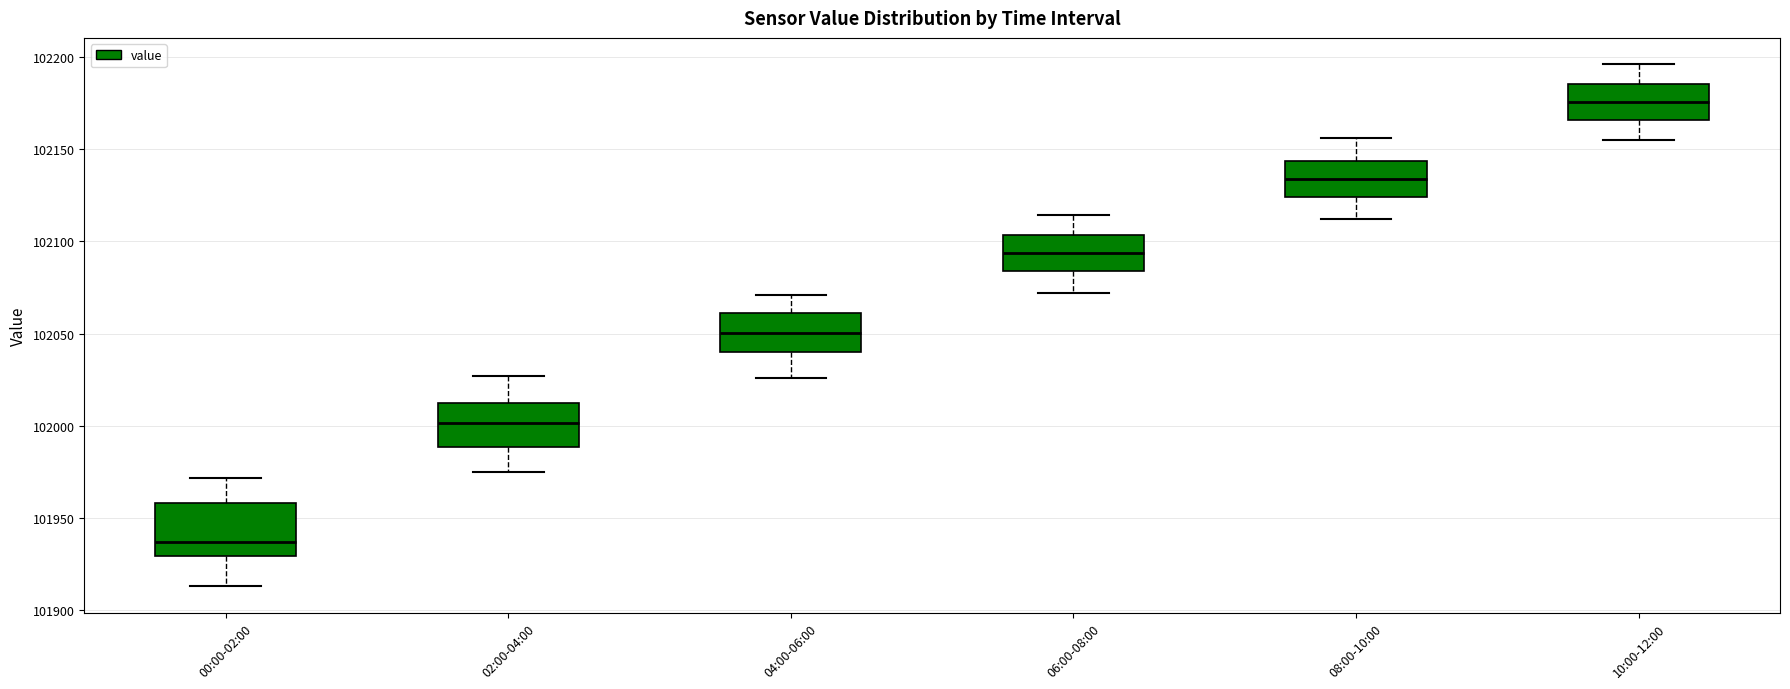

Comparing the boxes themselves (not the whiskers), which one is the tallest?

00:00-02:00